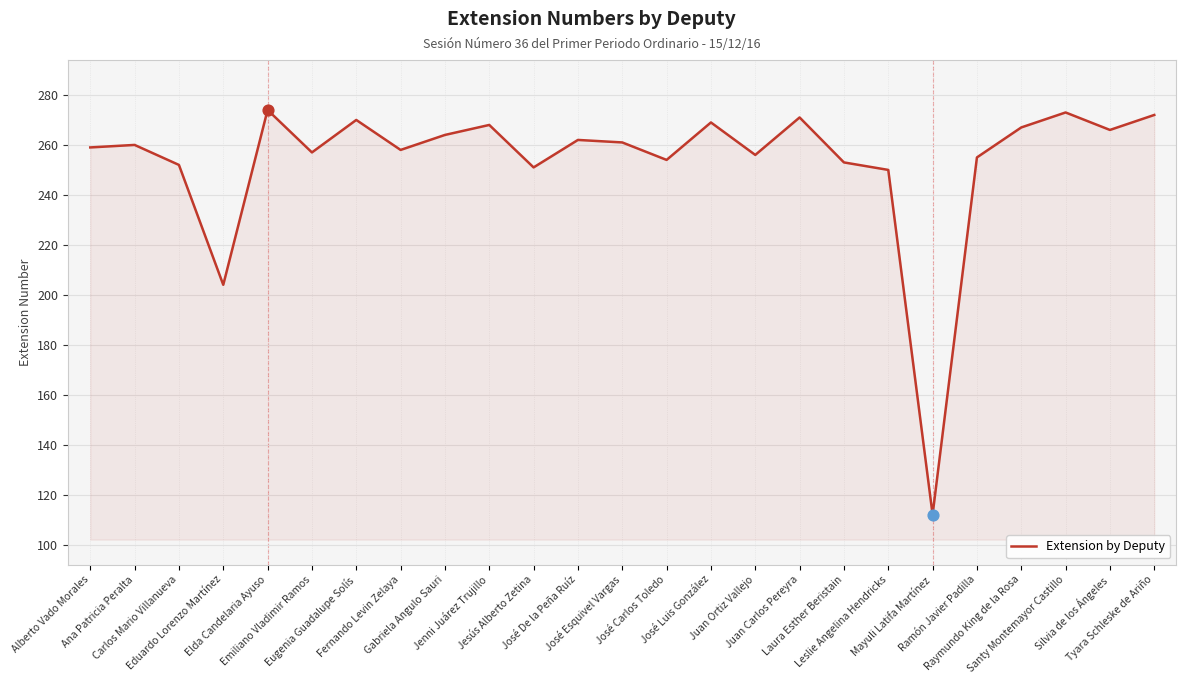

What is the ratio of the value at Carlos Mario Villanueva to the value at Alberto Vado Morales?

1.0